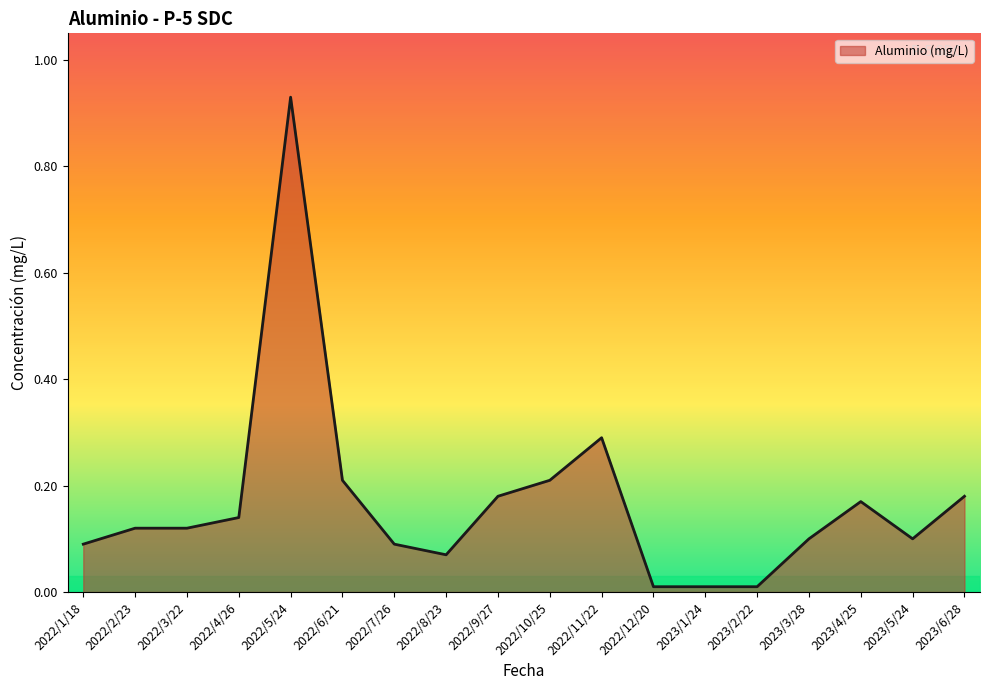

Is it true that the value at 2022/11/22 is 0.4?

False